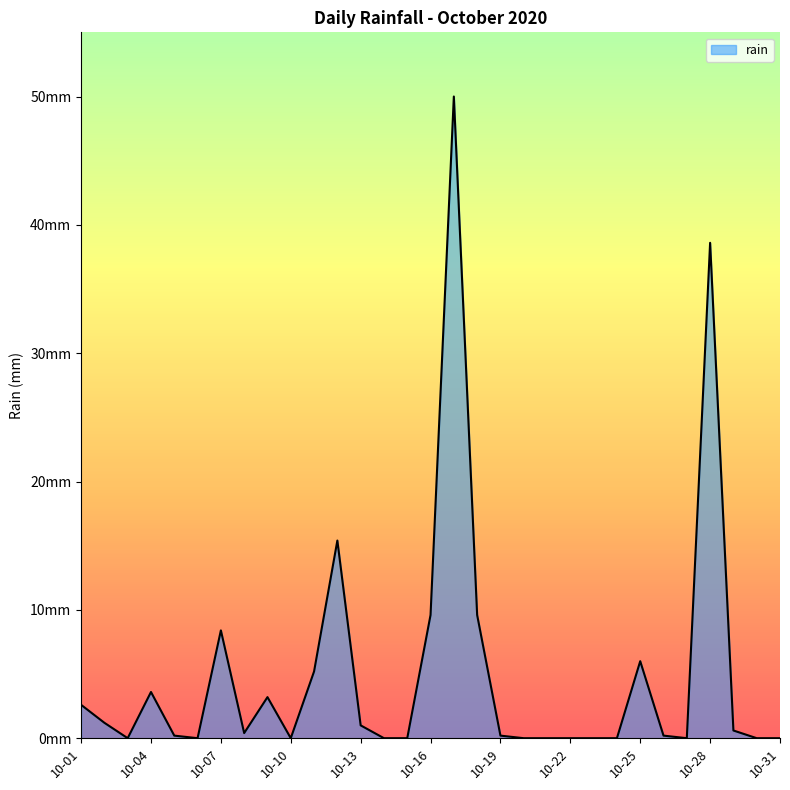

List the labels in order of value, smallest first.

2020-10-03, 2020-10-06, 2020-10-10, 2020-10-14, 2020-10-15, 2020-10-20, 2020-10-21, 2020-10-22, 2020-10-23, 2020-10-24, 2020-10-27, 2020-10-30, 2020-10-31, 2020-10-05, 2020-10-19, 2020-10-26, 2020-10-08, 2020-10-29, 2020-10-13, 2020-10-02, 2020-10-01, 2020-10-09, 2020-10-04, 2020-10-11, 2020-10-25, 2020-10-07, 2020-10-16, 2020-10-18, 2020-10-12, 2020-10-28, 2020-10-17